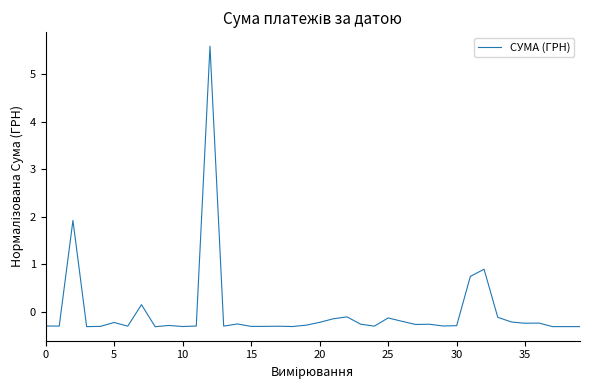

Count the number of categories in the chart.

40